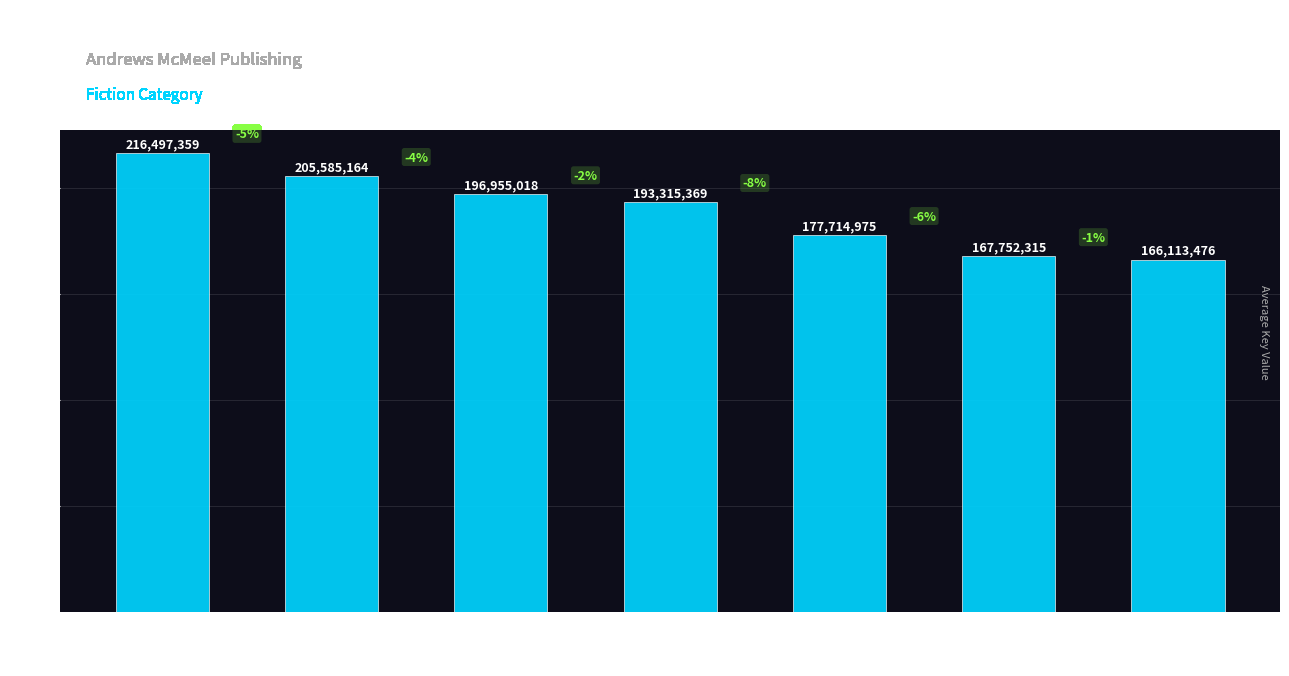

Approximately how many times larger is the value at Courtney Sheinmel compared to Dora Wang?

0.9